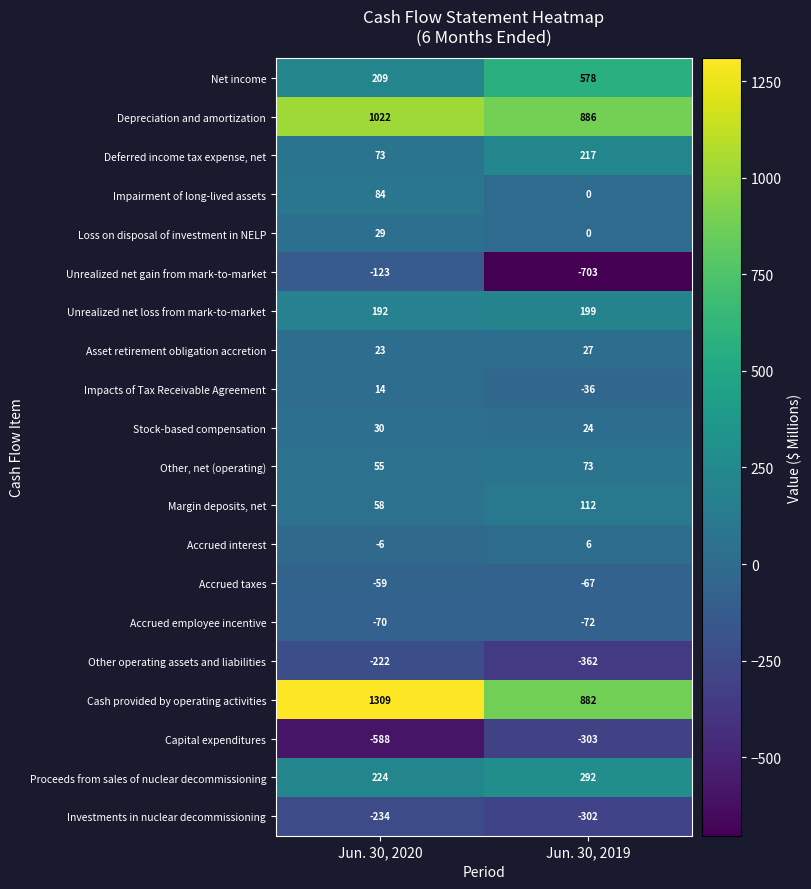

Which label corresponds to the smallest value in the chart?

Jun. 30, 2019